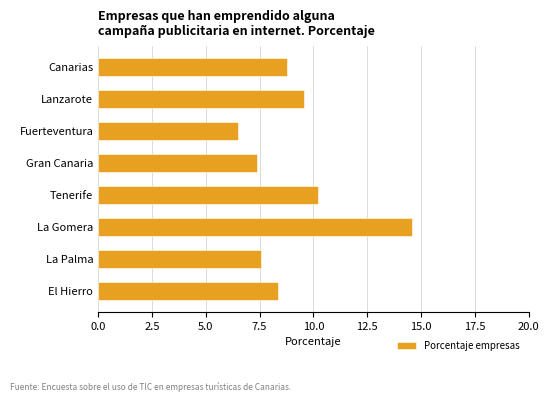

What is the difference between the second highest and minimum values?

3.7